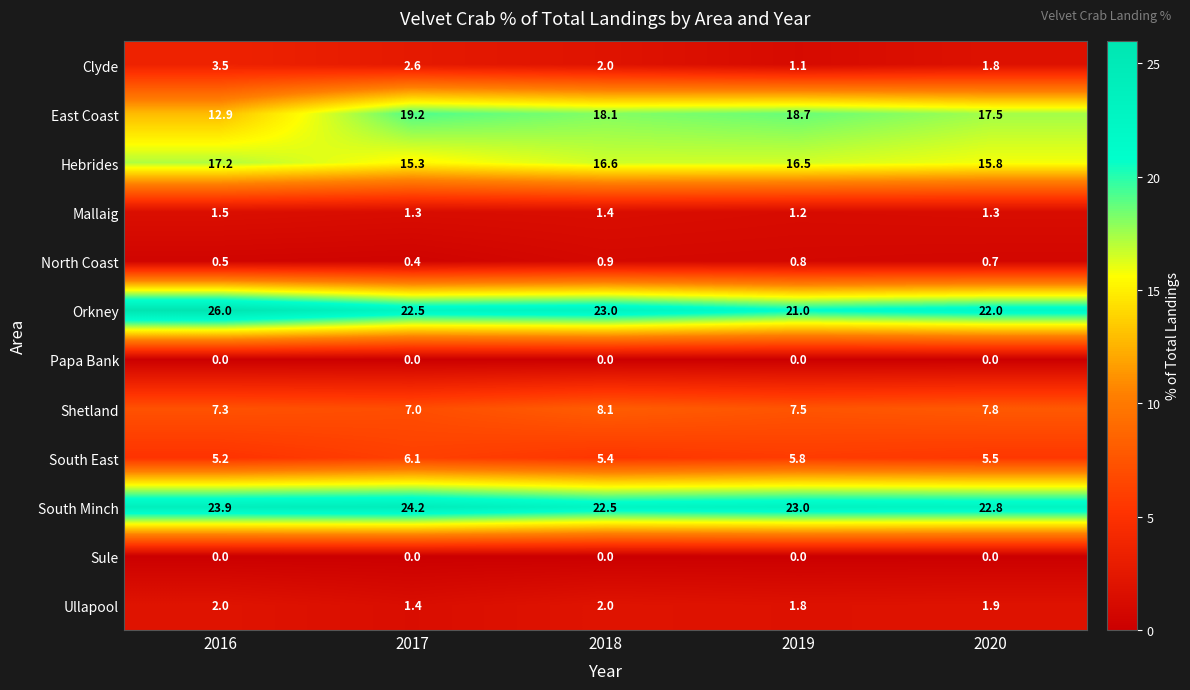

The Orkney series shows 22.0 at 2020. True or false?

True